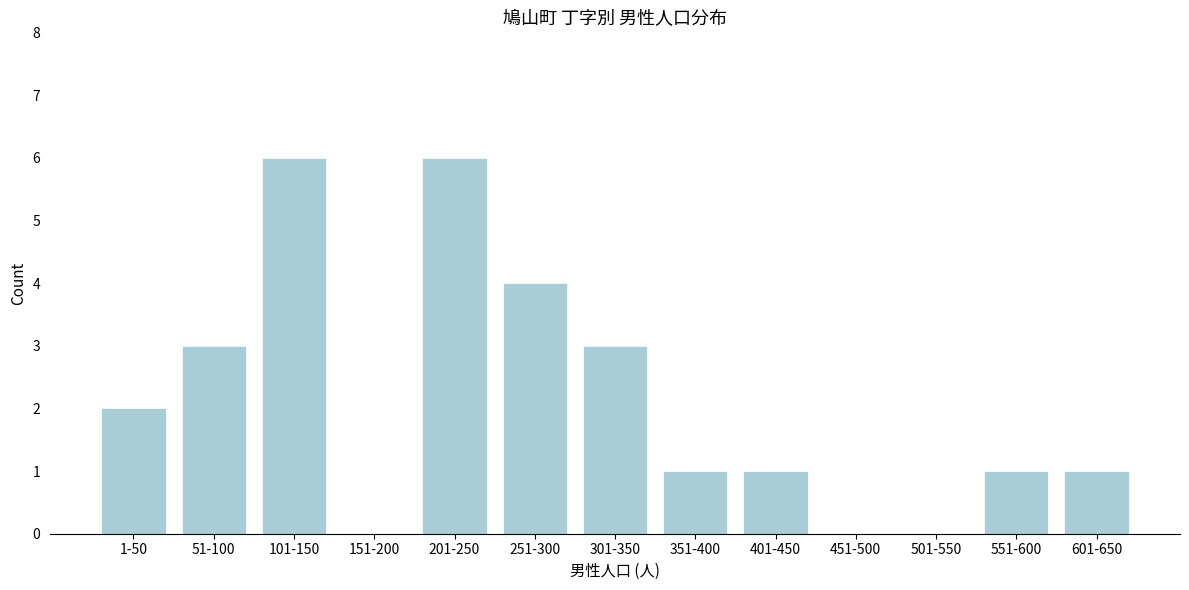

Reading left to right, what are all the values shown in this chart?

1-50=2	51-100=3	101-150=6	151-200=0	201-250=6	251-300=4	301-350=3	351-400=1	401-450=1	451-500=0	501-550=0	551-600=1	601-650=1